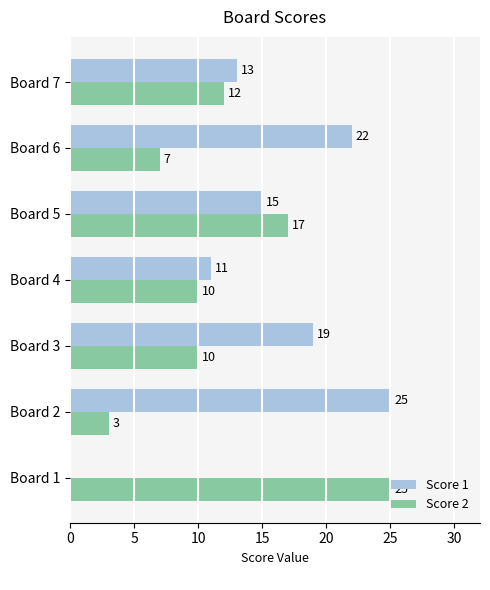

Count the number of categories in the chart.

7